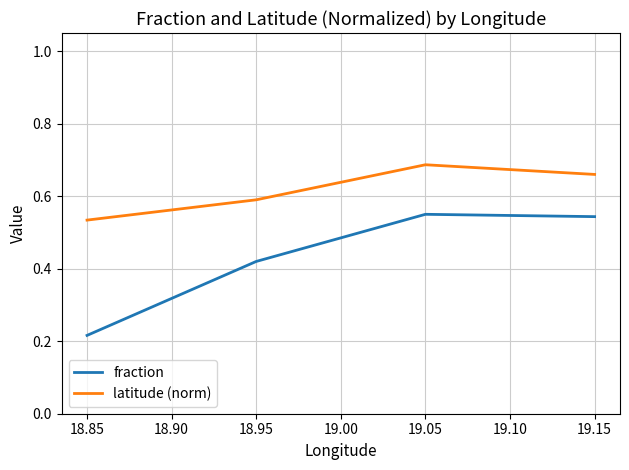

What is the sum of the fraction values at 19.05 and 19.15?

1.1